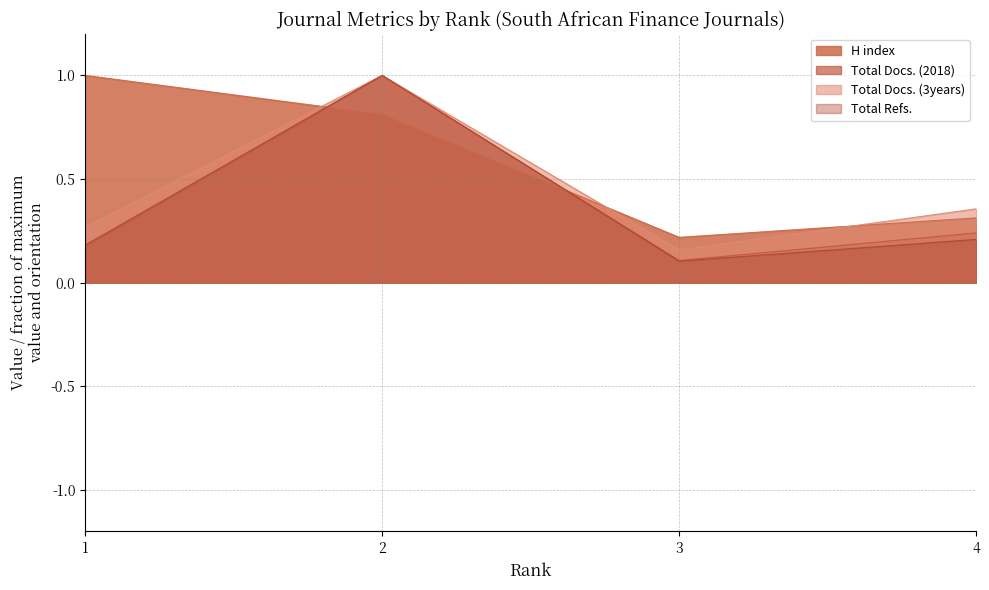

True or false: Total Docs. (2018) has a value of 1.4 at 2.

False